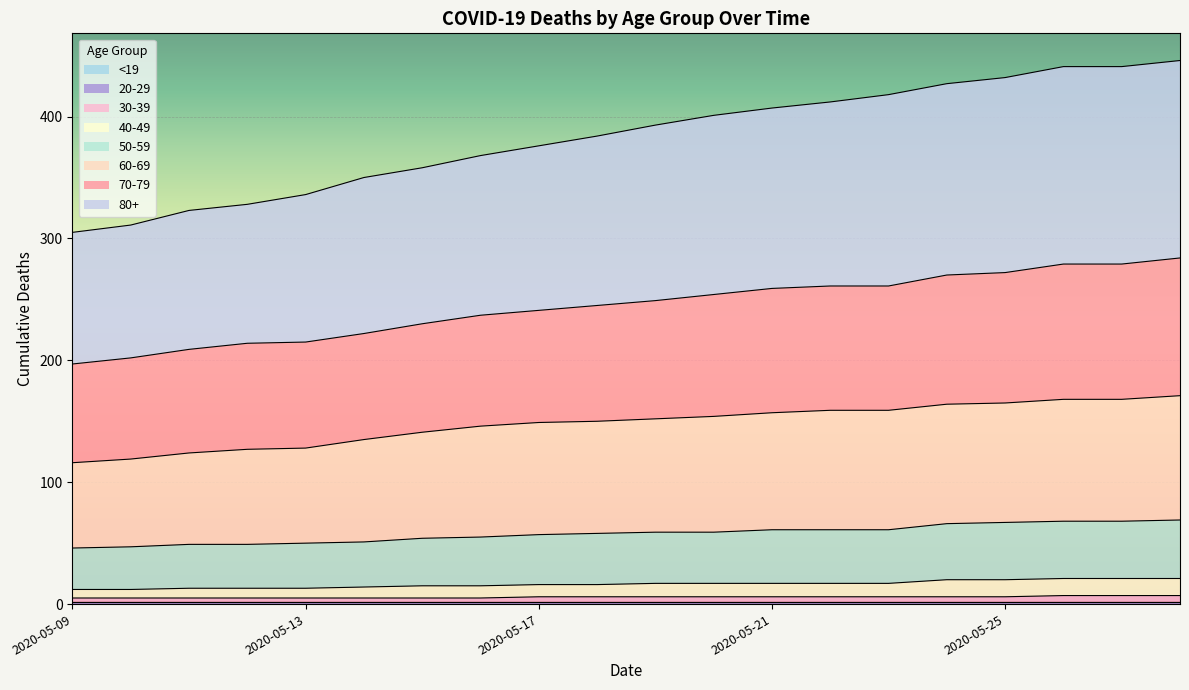

True or false: 70-79 has a value of 279 at 2020-05-27.

True